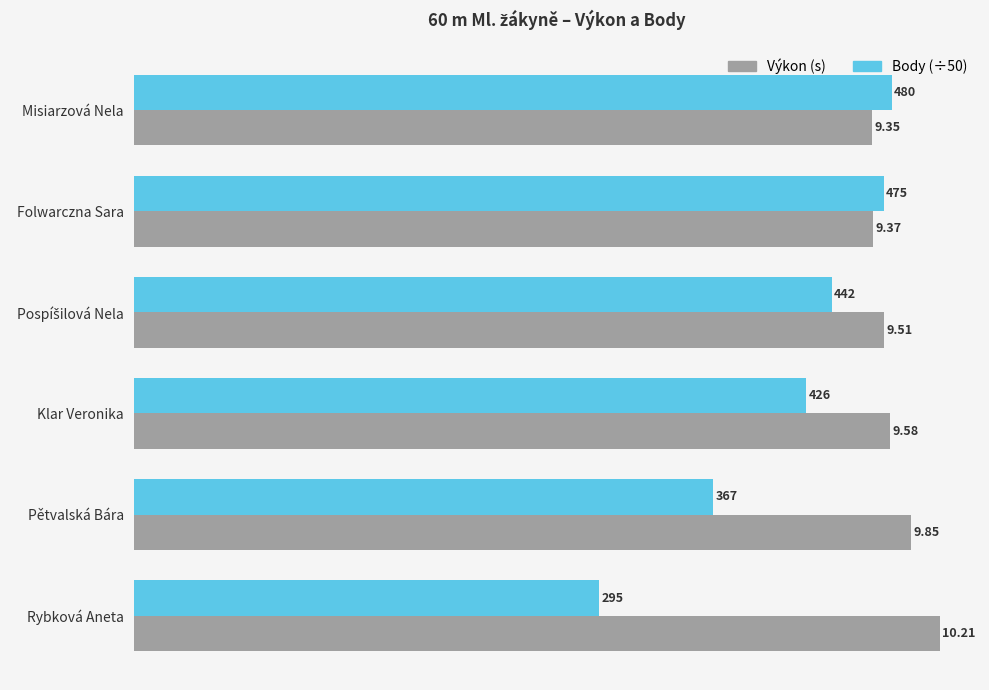

At Rybková Aneta, list the series in order from largest to smallest.

Výkon (s), Body (÷50)